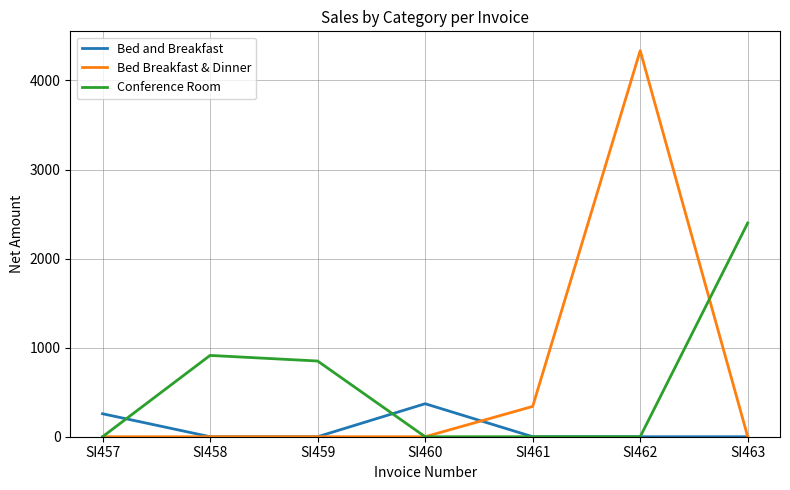

Reading right to left, what are all the values shown in this chart?

Bed and Breakfast: 0.0	0.0	0.0	370.5	0.0	0.0	258.0
Bed Breakfast & Dinner: 0.0	4335.0	340.0	0.0	0.0	0.0	0.0
Conference Room: 2400.0	0.0	0.0	0.0	850.0	912.9	0.0